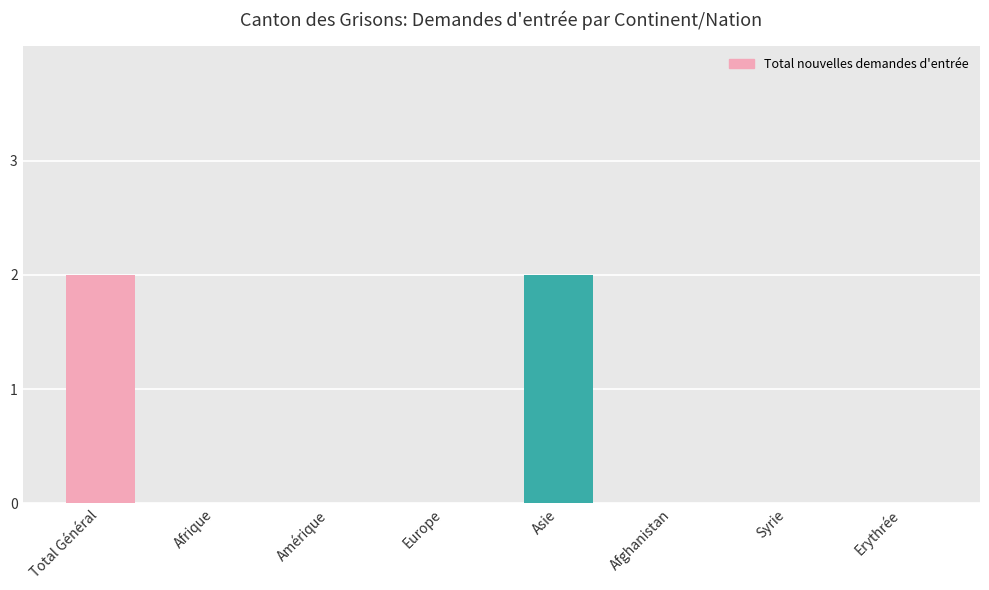

The chart shows a value of 0 at Afghanistan. True or false?

True